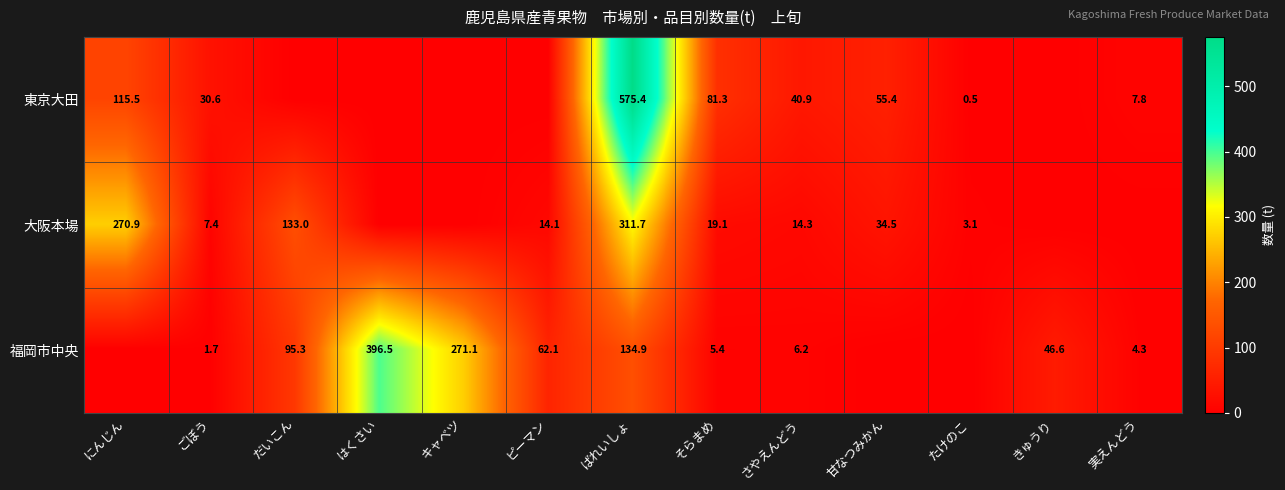

Which label corresponds to the smallest value in the chart?

だいこん